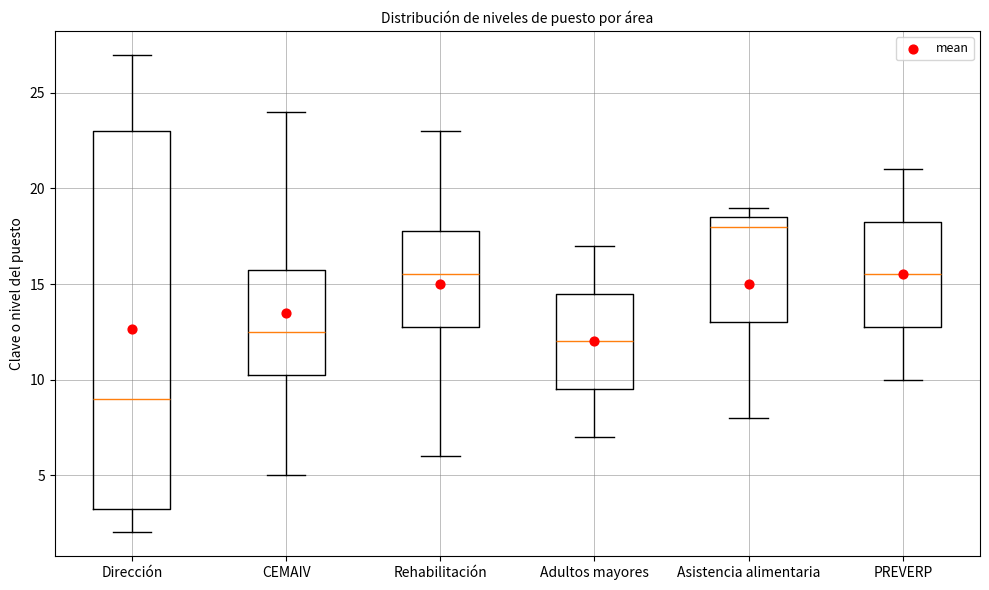

Reading left to right, transcribe this box plot: for each box, give where its median line is, the range the box spans, and where its two whiskers end, as read against the y-axis. The values are not printed on the chart, so give them approximately, as read against the axis.

Dirección: median 9.0, box 3.5 to 23.0, whiskers 2.0 to 27.0
CEMAIV: median 12.5, box 10.5 to 16.0, whiskers 5.0 to 24.0
Rehabilitación: median 15.5, box 13.0 to 18.0, whiskers 6.0 to 23.0
Adultos mayores: median 12.0, box 9.5 to 14.5, whiskers 7.0 to 17.0
Asistencia alimentaria: median 18.0, box 13.0 to 18.5, whiskers 8.0 to 19.0
PREVERP: median 15.5, box 13.0 to 18.5, whiskers 10.0 to 21.0